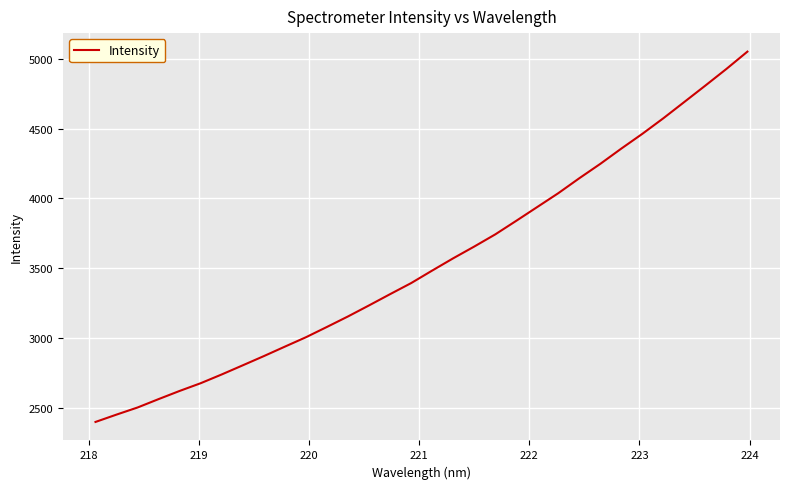

What is the greatest value displayed?

5050.0